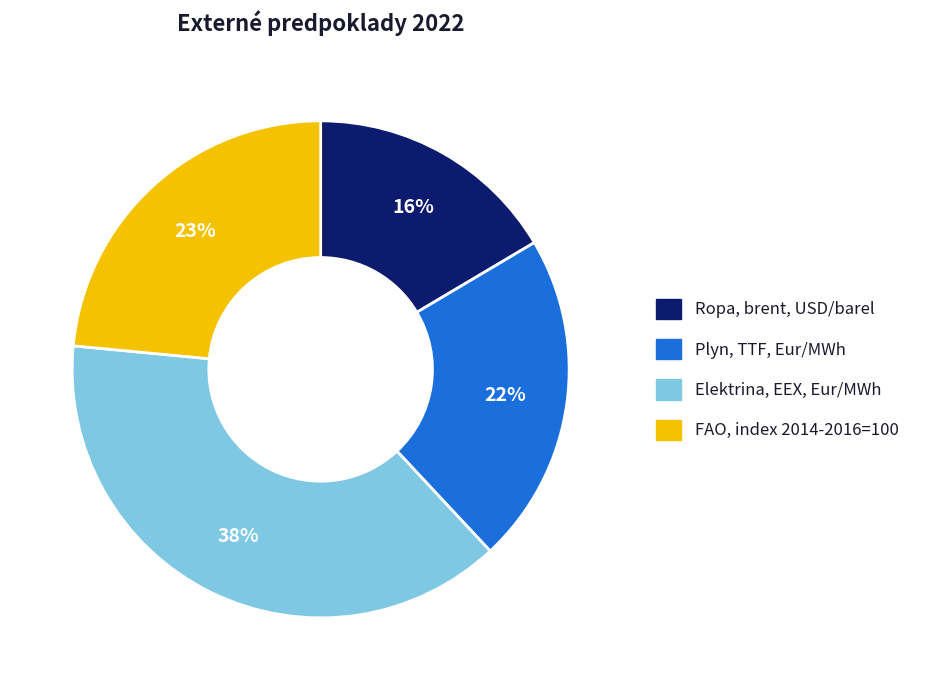

Is there any slice that represents more than half of the pie?

No